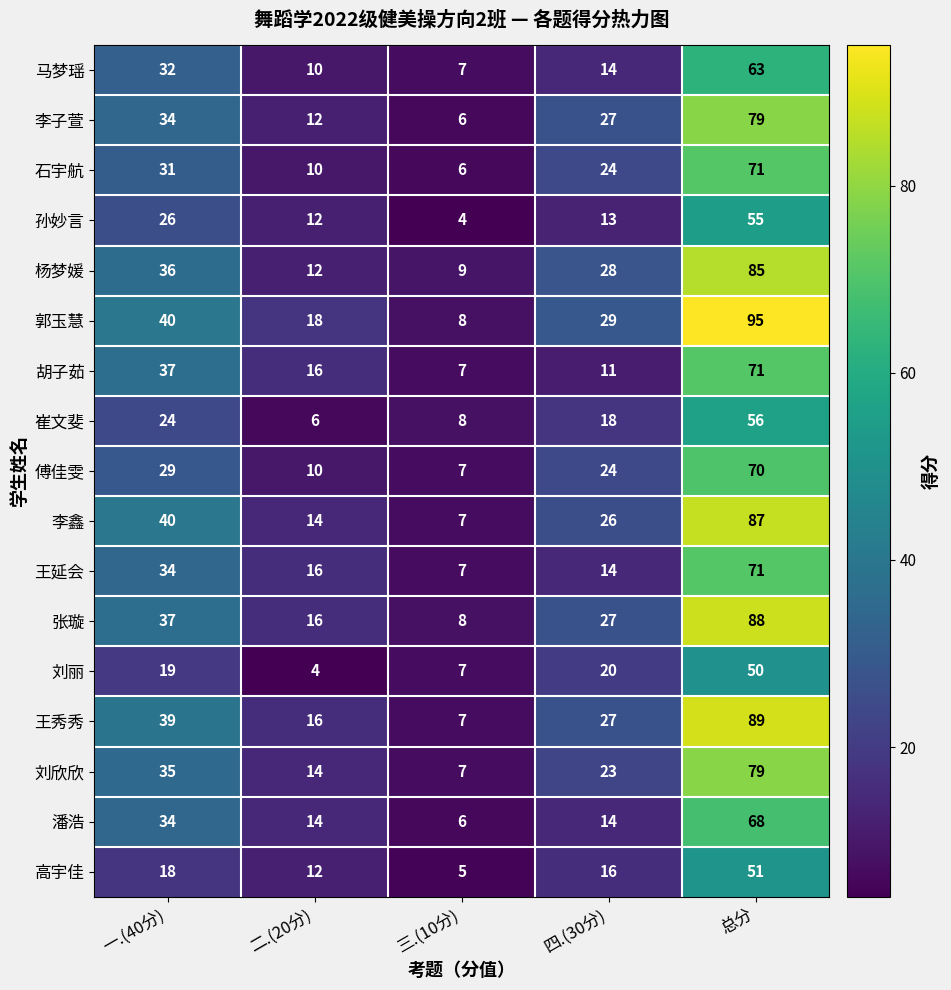

Which series has the largest range (max minus min)?

郭玉慧